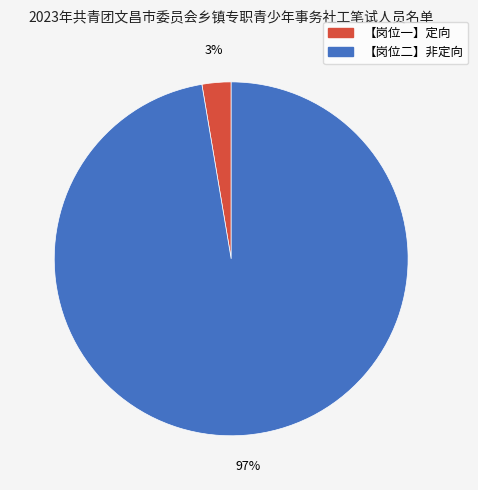

Is there a majority slice in this chart?

Yes